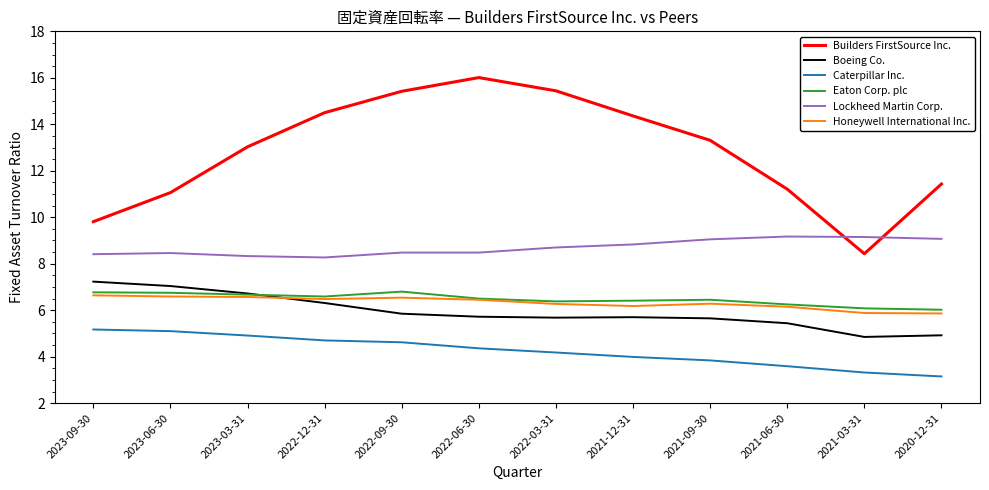

The Honeywell International Inc. series shows 6.2 at 2021-12-31. True or false?

True